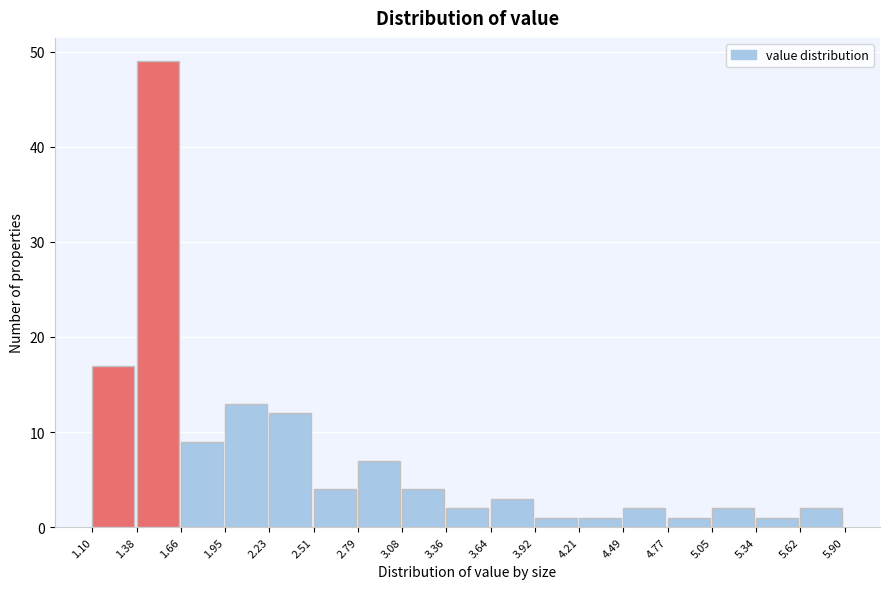

Reading left to right, list every bar in this chart as the range it spans on the x-axis followed by its height. The values are not printed on the chart, so give them approximately, as read against the axis.

1.10 to 1.38: 17
1.38 to 1.66: 49
1.66 to 1.95: 9
1.95 to 2.23: 13
2.23 to 2.51: 12
2.51 to 2.79: 4
2.79 to 3.08: 7
3.08 to 3.36: 4
3.36 to 3.64: 2
3.64 to 3.92: 3
3.92 to 4.21: 1
4.21 to 4.49: 1
4.49 to 4.77: 2
4.77 to 5.05: 1
5.05 to 5.34: 2
5.34 to 5.62: 1
5.62 to 5.90: 2